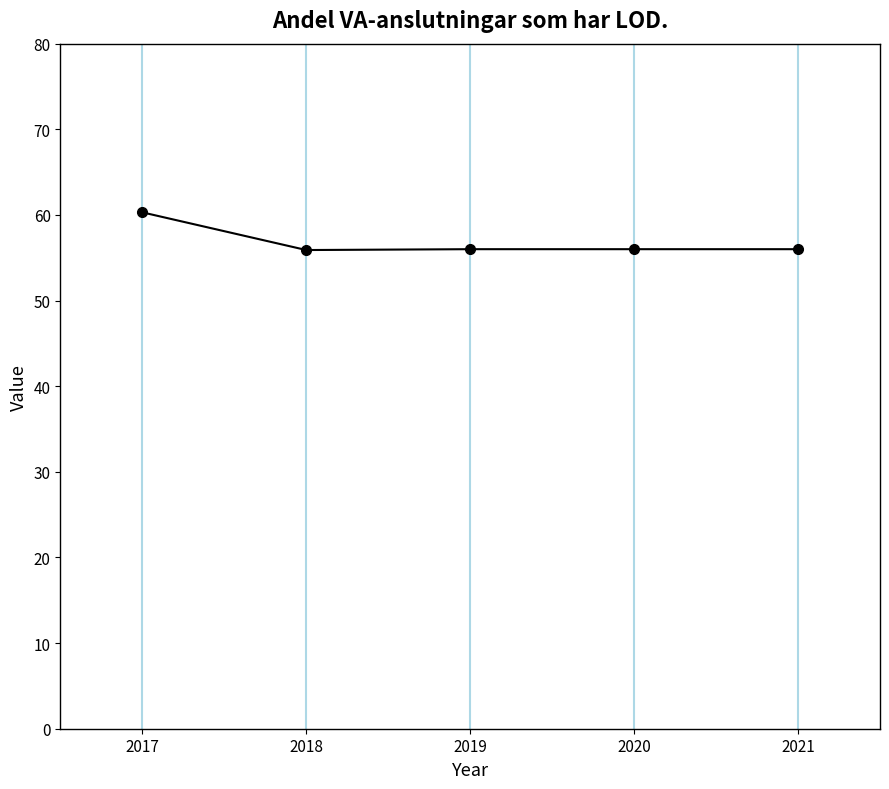

What is the ratio of the value at 2019 to the value at 2021?

1.0